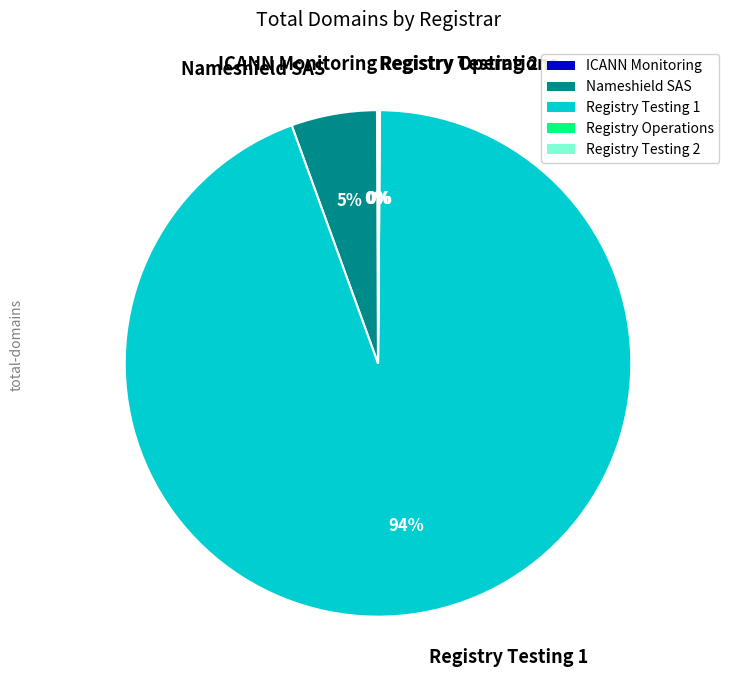

Which slice is the largest?

Registry Testing 1